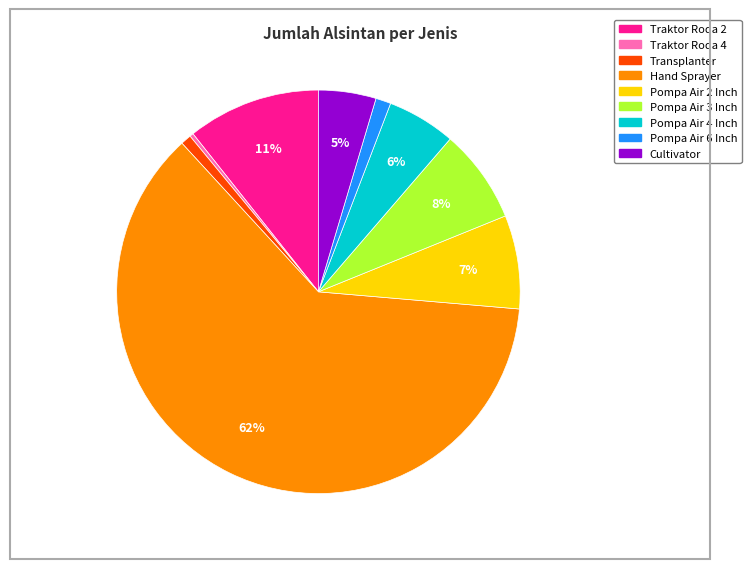

What percentage is the Cultivator slice, to the nearest percent?

5%